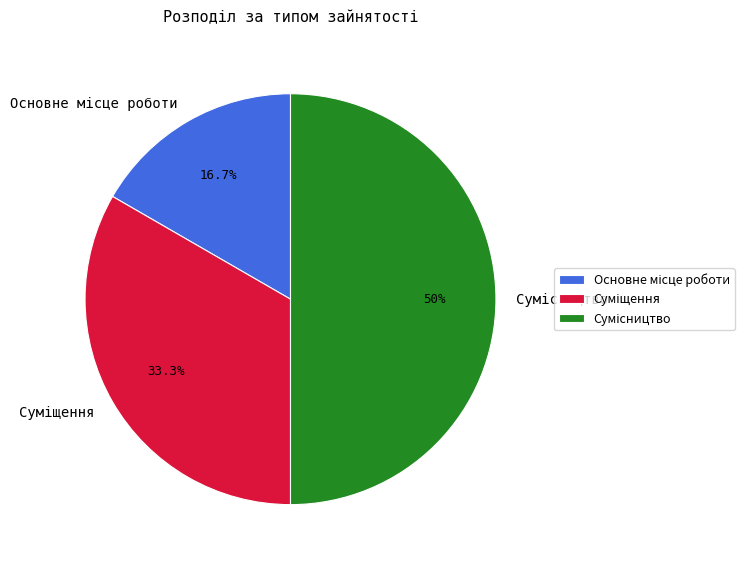

Do Основне місце роботи and Сумісництво together represent more than half of the pie?

Yes